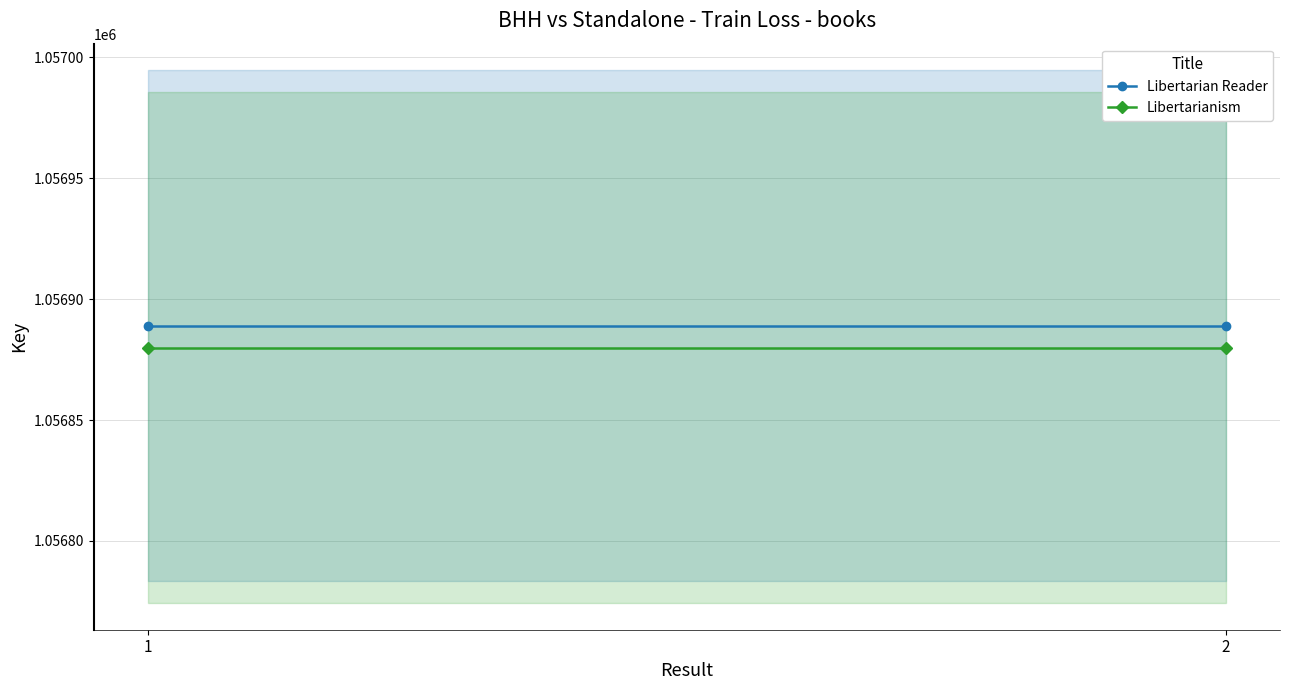

Which series has the largest total across all categories?

Libertarian Reader